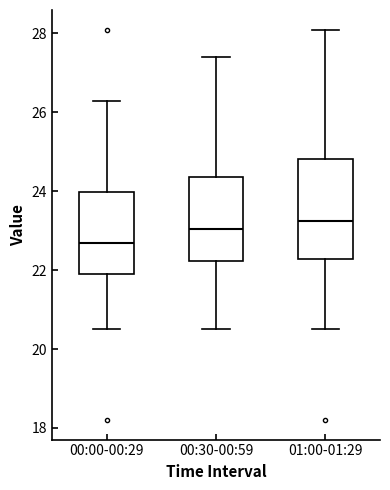

Reading left to right, read every box against the y-axis: the position of its median line, the range the box covers, and the ends of its whiskers. The values are not printed on the chart, so give them approximately, as read against the axis.

00:00-00:29: median 22.8, box 22.0 to 24.0, whiskers 20.6 to 26.4
00:30-00:59: median 23.0, box 22.2 to 24.4, whiskers 20.6 to 27.4
01:00-01:29: median 23.2, box 22.2 to 24.8, whiskers 20.6 to 28.2